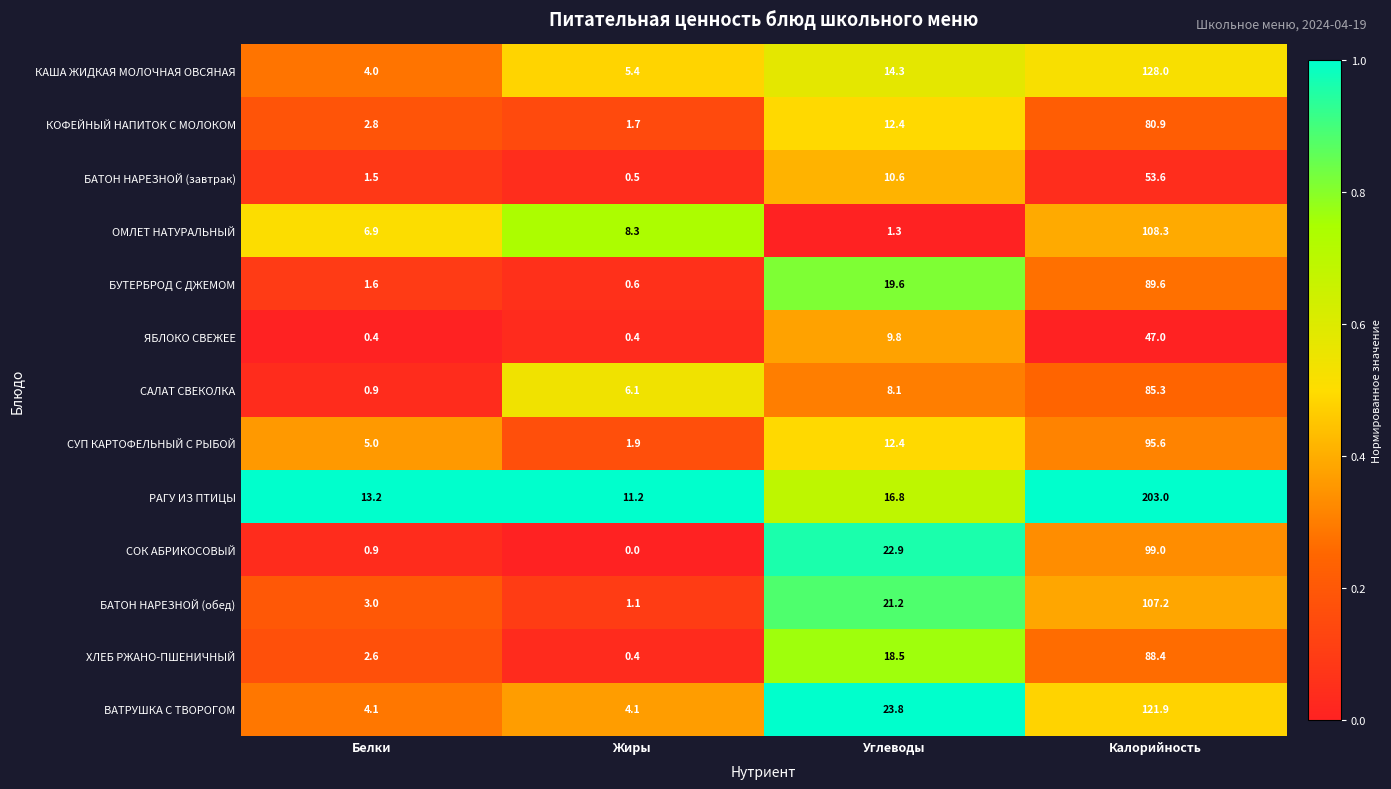

List the series in order of their peak value, highest first.

РАГУ ИЗ ПТИЦЫ, КАША ЖИДКАЯ МОЛОЧНАЯ ОВСЯНАЯ, ВАТРУШКА С ТВОРОГОМ, ОМЛЕТ НАТУРАЛЬНЫЙ, БАТОН НАРЕЗНОЙ (обед), СОК АБРИКОСОВЫЙ, СУП КАРТОФЕЛЬНЫЙ С РЫБОЙ, БУТЕРБРОД С ДЖЕМОМ, ХЛЕБ РЖАНО-ПШЕНИЧНЫЙ, САЛАТ СВЕКОЛКА, КОФЕЙНЫЙ НАПИТОК С МОЛОКОМ, БАТОН НАРЕЗНОЙ (завтрак), ЯБЛОКО СВЕЖЕЕ